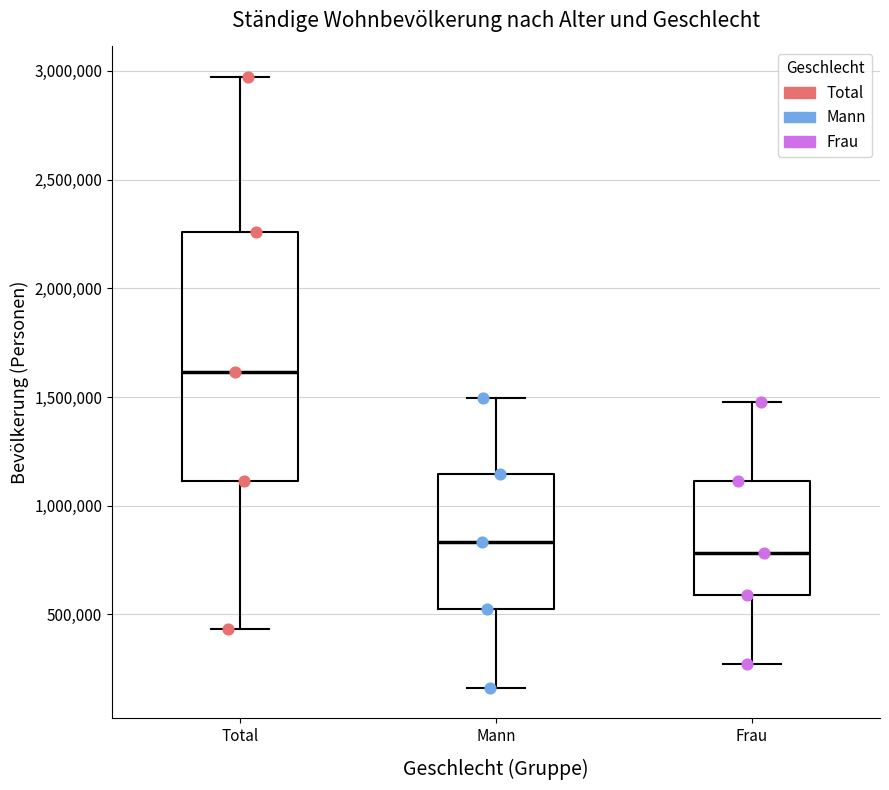

Reading left to right, transcribe this box plot: for each box, give where its median line is, the range the box spans, and where its two whiskers end, as read against the y-axis. The values are not printed on the chart, so give them approximately, as read against the axis.

Total: median 1600000, box 1100000 to 2250000, whiskers 450000 to 2950000
Mann: median 850000, box 550000 to 1150000, whiskers 150000 to 1500000
Frau: median 800000, box 600000 to 1100000, whiskers 250000 to 1500000